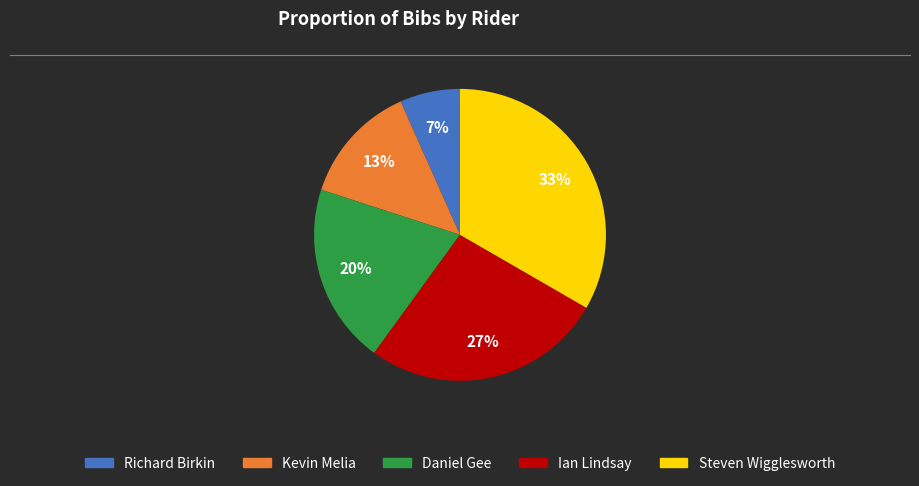

Count the number of slices in the pie.

5